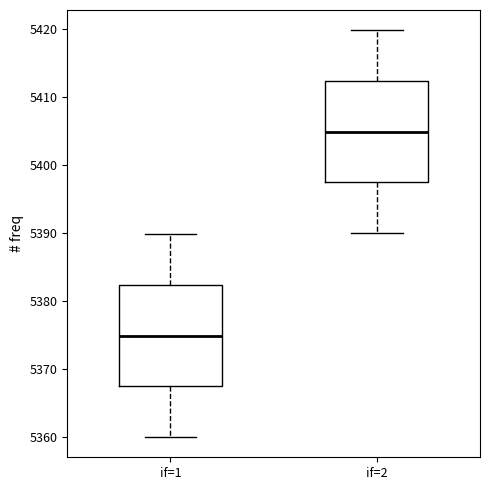

Which box has the lowest median line?

if=1